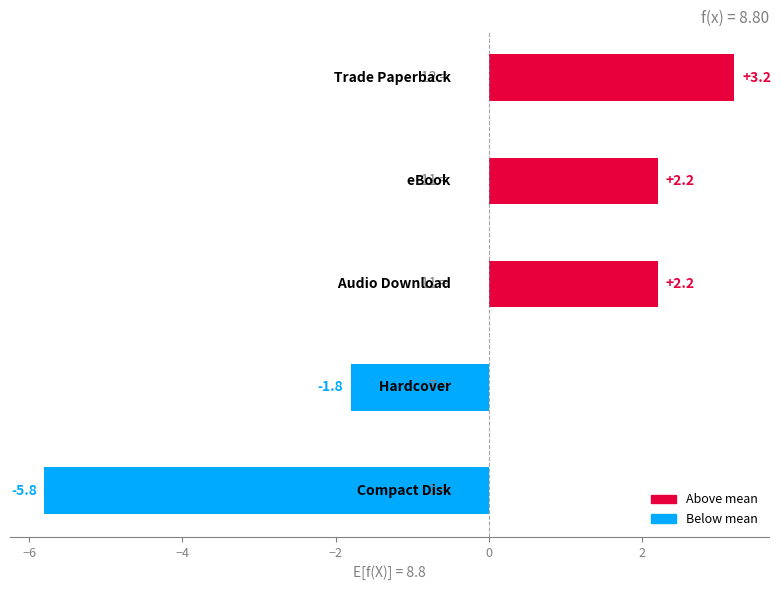

What is the greatest value displayed?

3.2